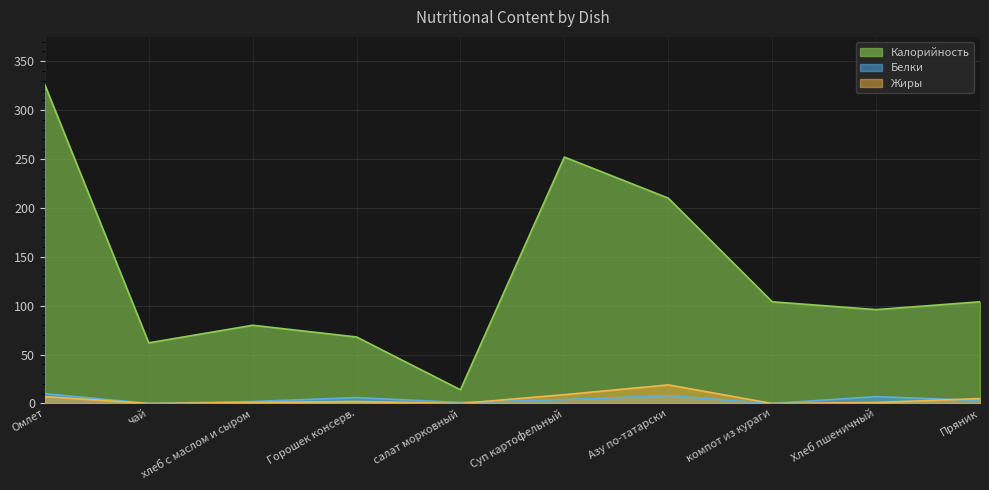

At Азу по-татарски, list the series in order from smallest to largest.

Белки, Жиры, Калорийность